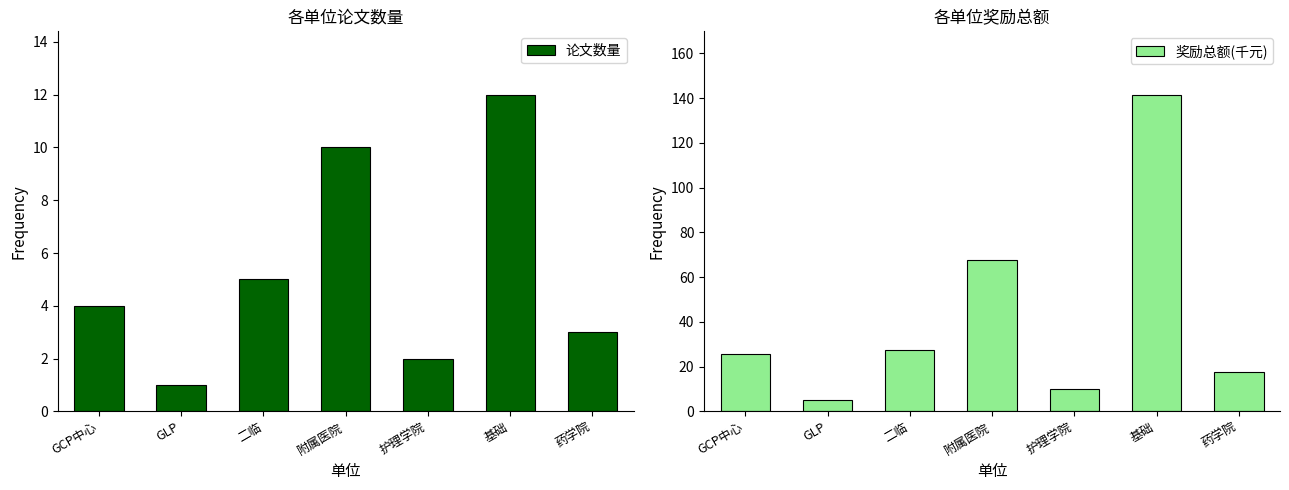

List the series in order of their peak value, lowest first.

论文数量, 奖励总额(千元)